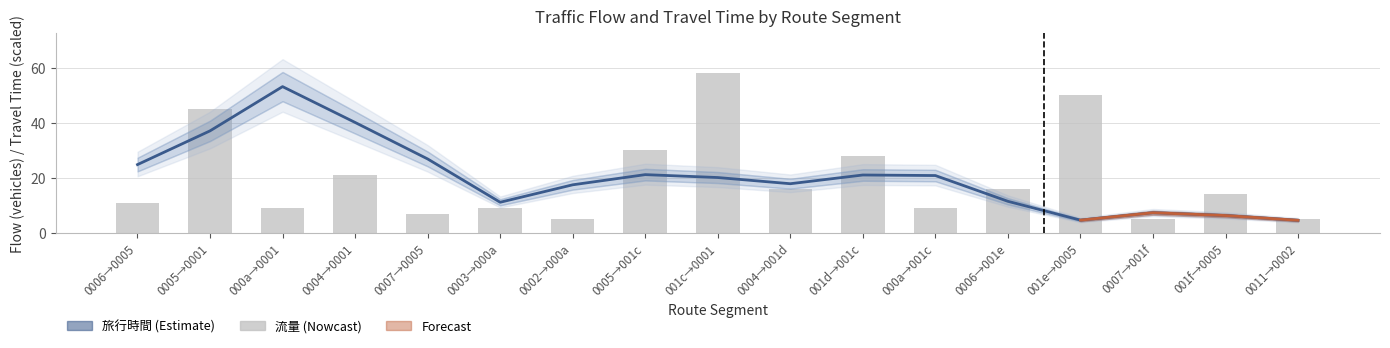

Which category has the highest value in the 旅行時間 (Travel Time, scaled) series?

000a→0001